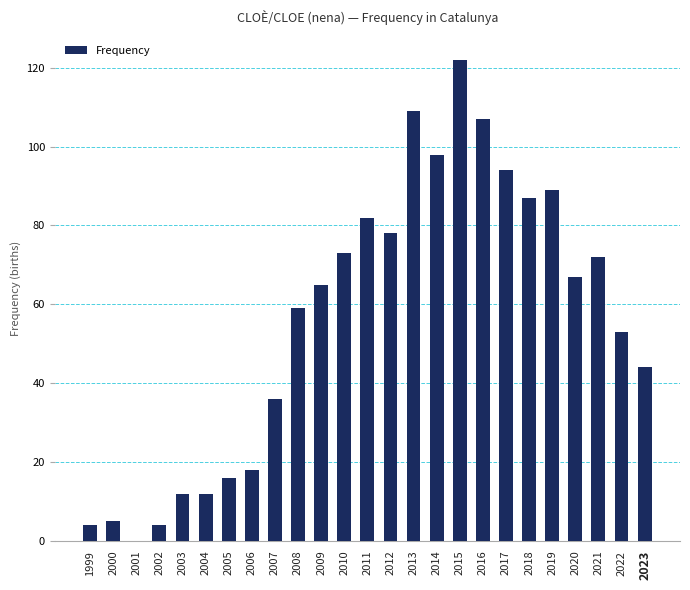

At which category does the chart reach its peak across all series?

2015